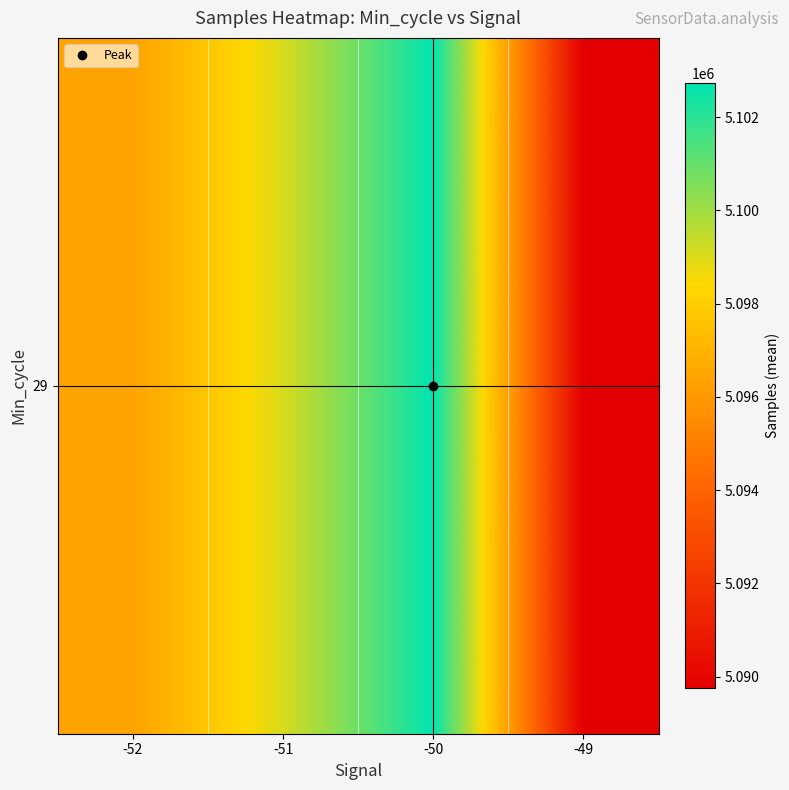

Approximately how many times larger is the value at -52 compared to -50?

1.0